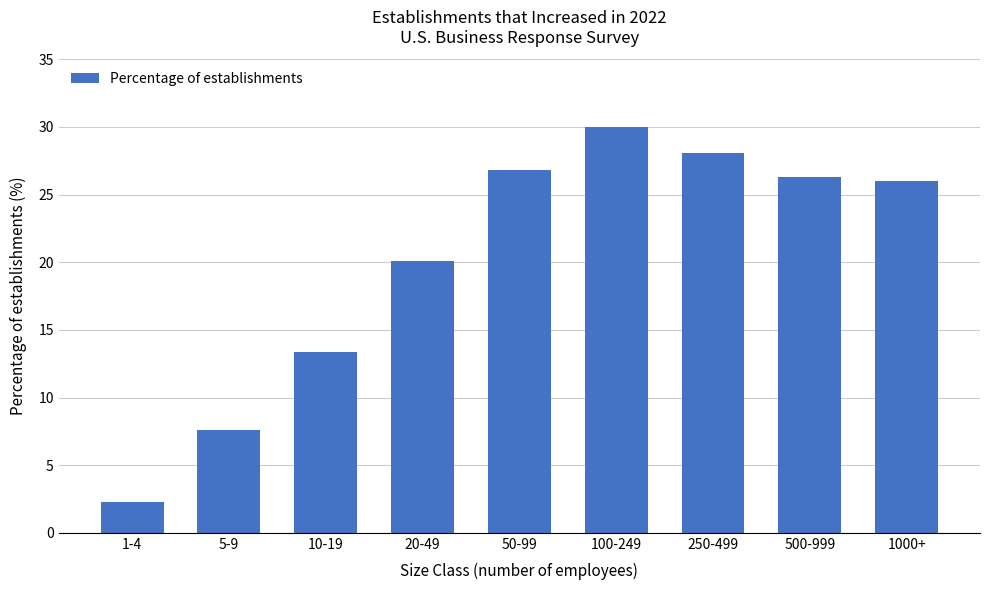

Reading left to right, list all the values displayed in this chart.

2.3	7.6	13.4	20.1	26.8	30.0	28.1	26.3	26.0